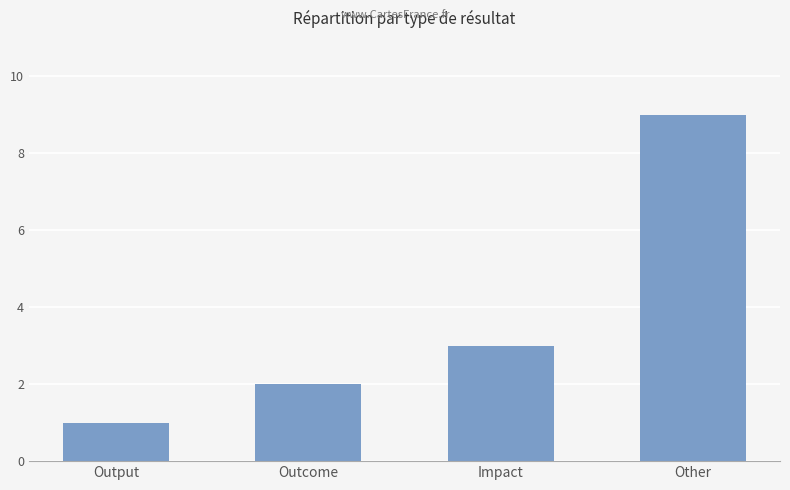

Read the value at Impact.

3